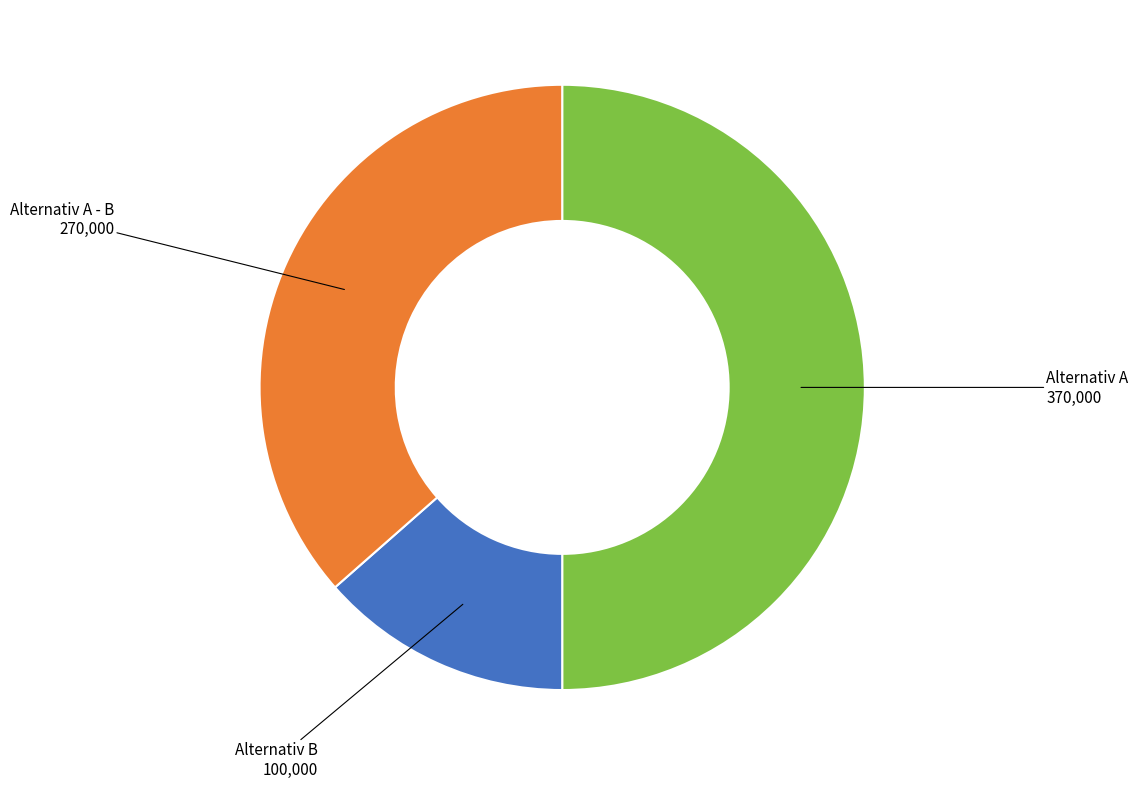

What is the smallest slice in the pie chart?

Alternativ B